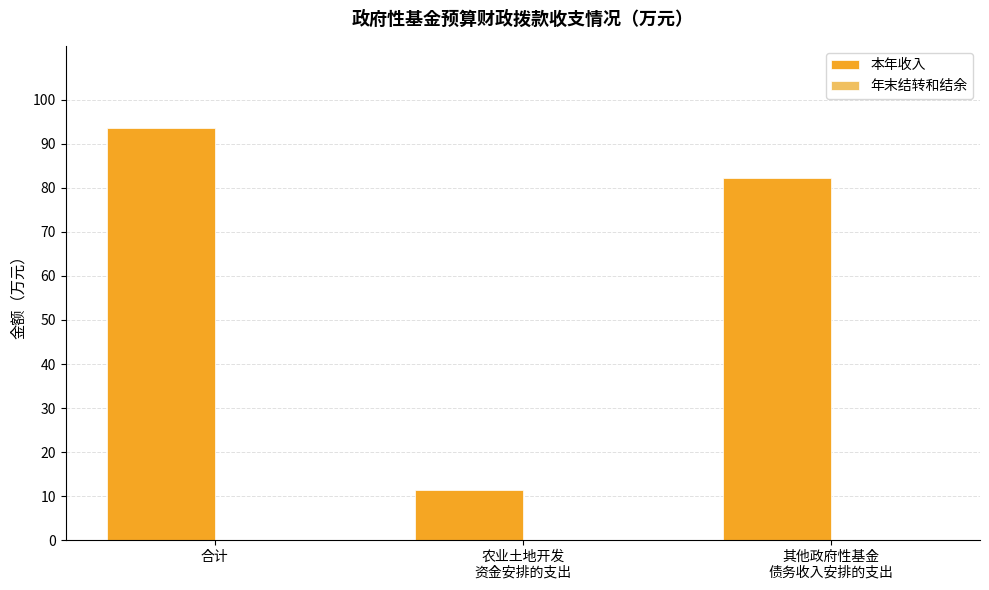

What is the maximum value shown in the chart?

93.6